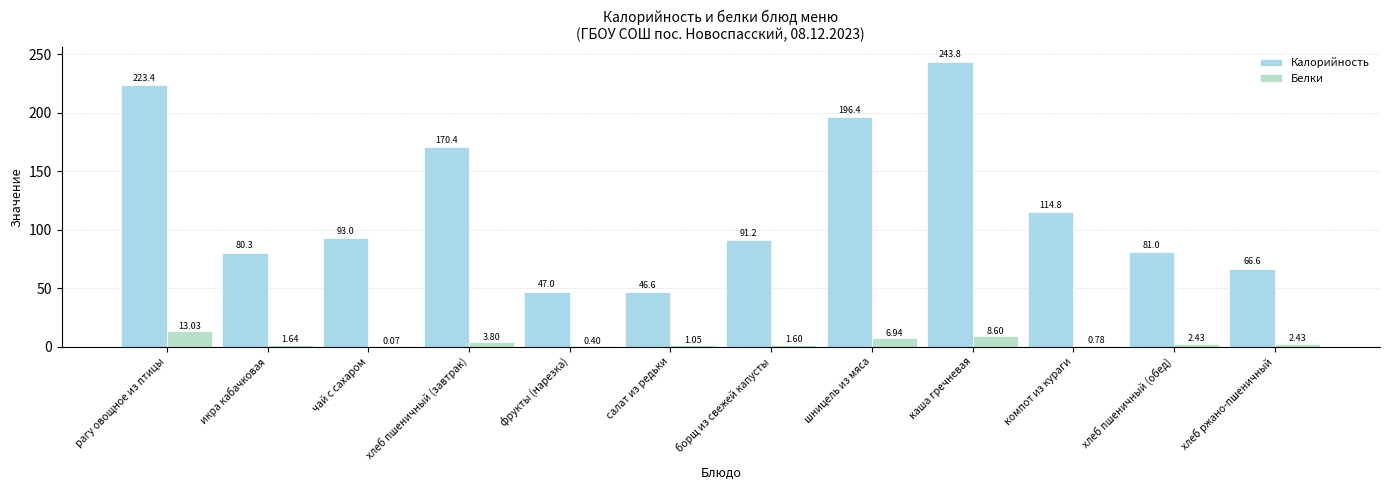

What is the difference between the Белки values at борщ из свежей капусты and рагу овощное из птицы?

11.4